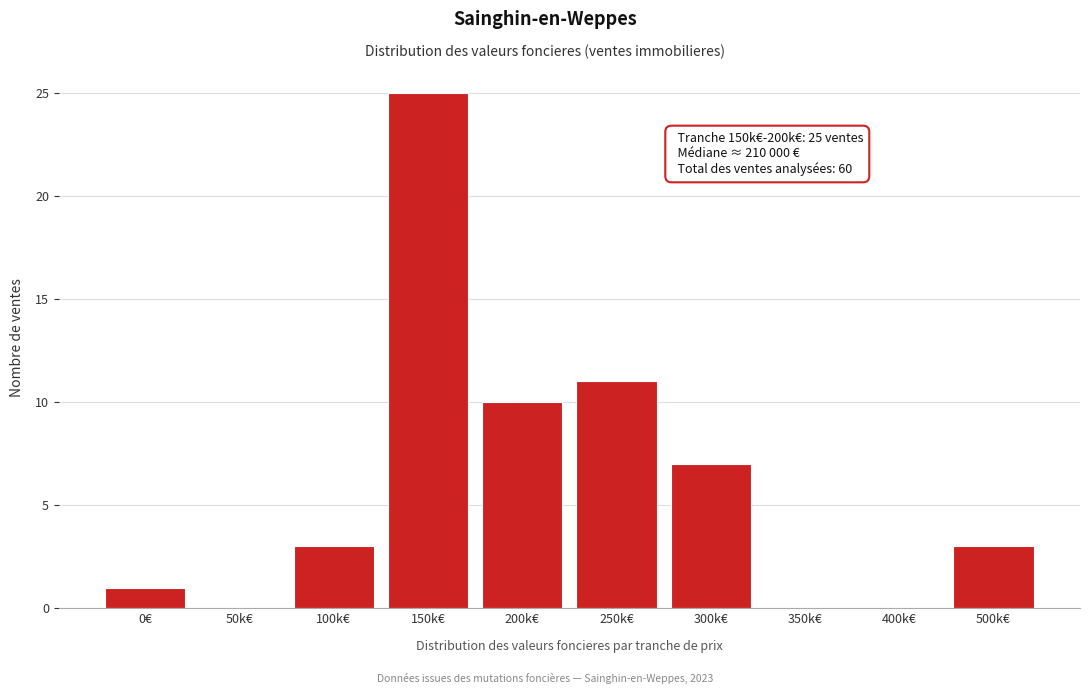

Reading left to right, what are all the values shown in this chart?

0€=1	50k€=0	100k€=3	150k€=25	200k€=10	250k€=11	300k€=7	350k€=0	400k€=0	500k€=3